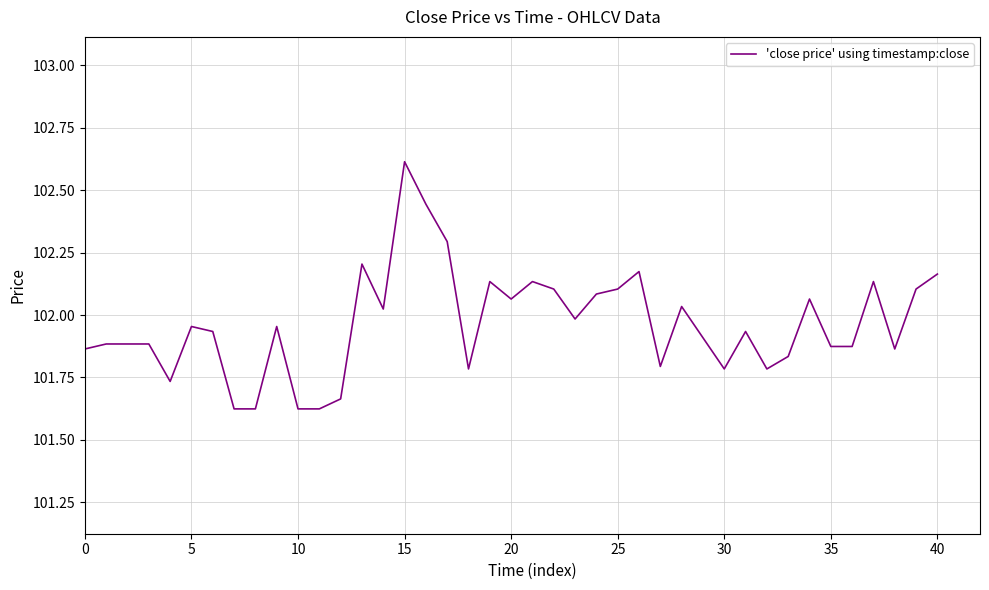

What is the greatest value displayed?

102.6